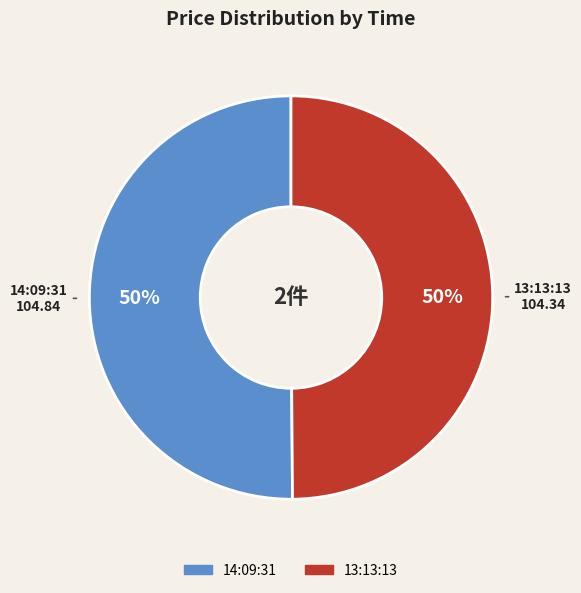

How many slices are in this pie chart?

2